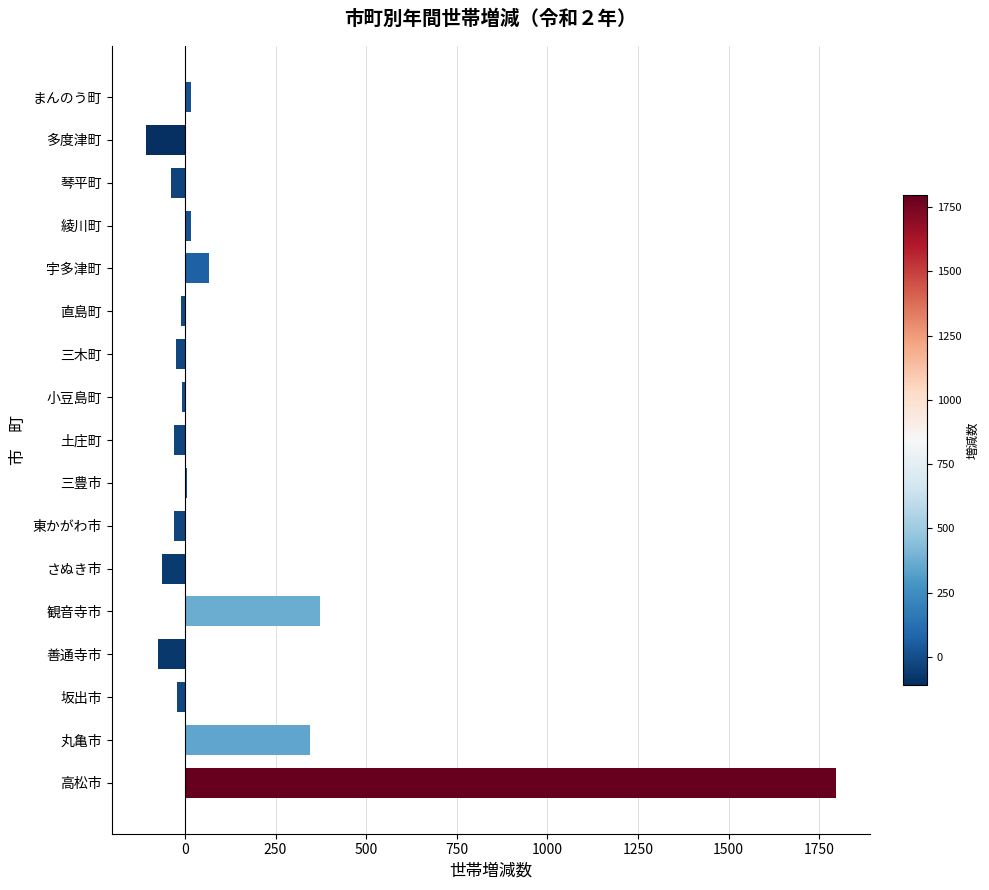

Which has a higher value, 坂出市 or 宇多津町?

宇多津町